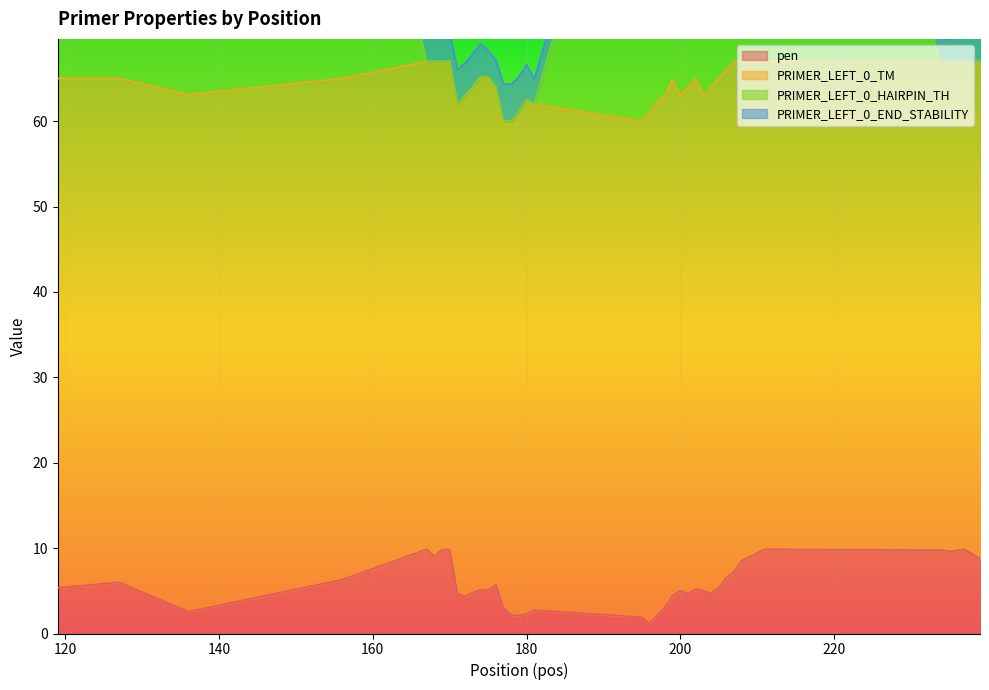

What is the minimum value shown in the chart?

1.2